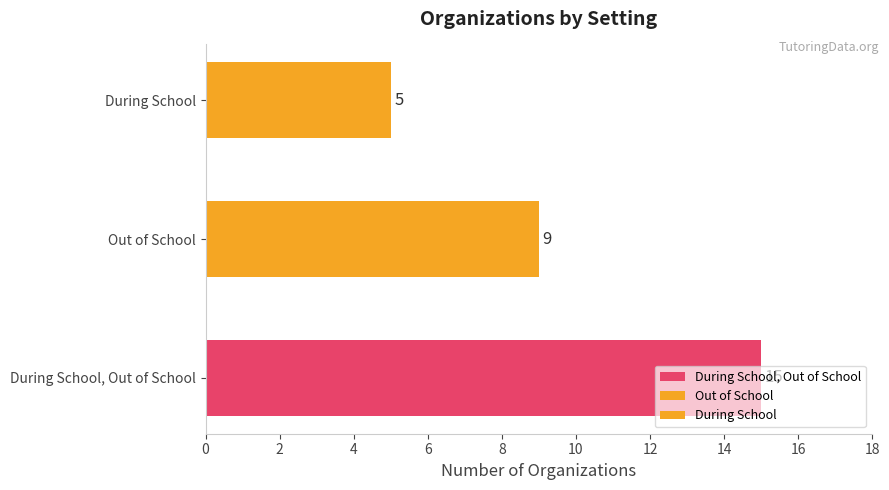

The value of During School at 4 is 2716. True or false?

False